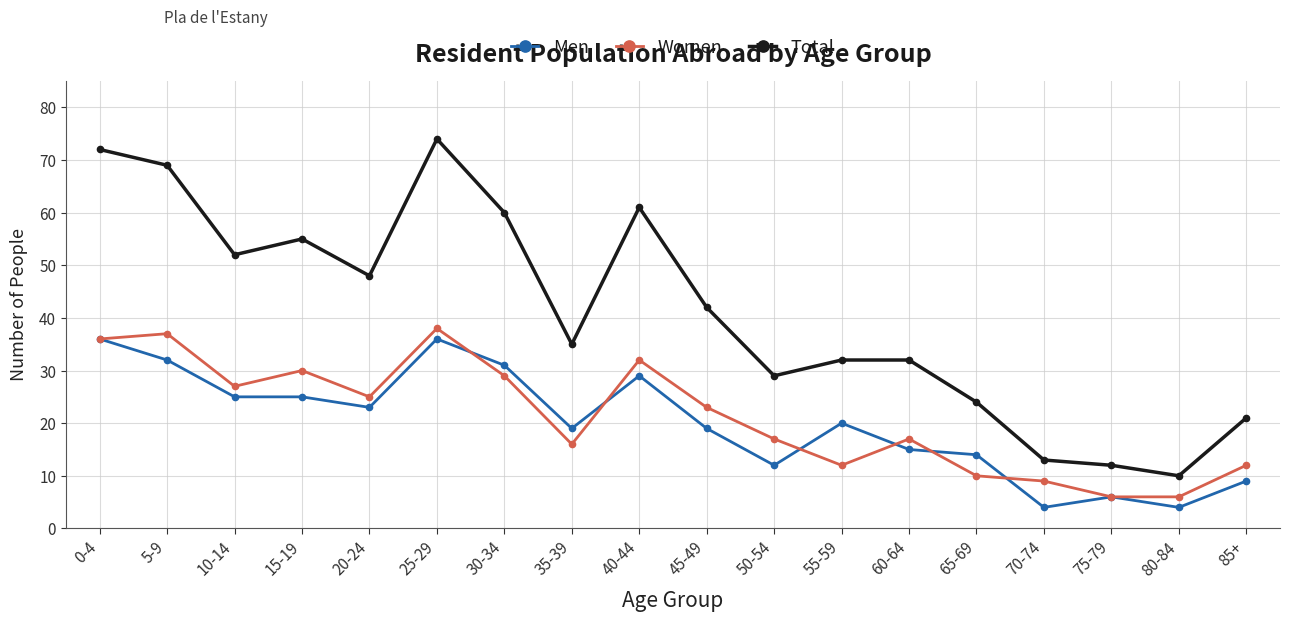

Reading right to left, extract all data points from this chart.

Men: 85+=9	80-84=4	75-79=6	70-74=4	65-69=14	60-64=15	55-59=20	50-54=12	45-49=19	40-44=29	35-39=19	30-34=31	25-29=36	20-24=23	15-19=25	10-14=25	5-9=32	0-4=36
Women: 85+=12	80-84=6	75-79=6	70-74=9	65-69=10	60-64=17	55-59=12	50-54=17	45-49=23	40-44=32	35-39=16	30-34=29	25-29=38	20-24=25	15-19=30	10-14=27	5-9=37	0-4=36
Total: 85+=21	80-84=10	75-79=12	70-74=13	65-69=24	60-64=32	55-59=32	50-54=29	45-49=42	40-44=61	35-39=35	30-34=60	25-29=74	20-24=48	15-19=55	10-14=52	5-9=69	0-4=72